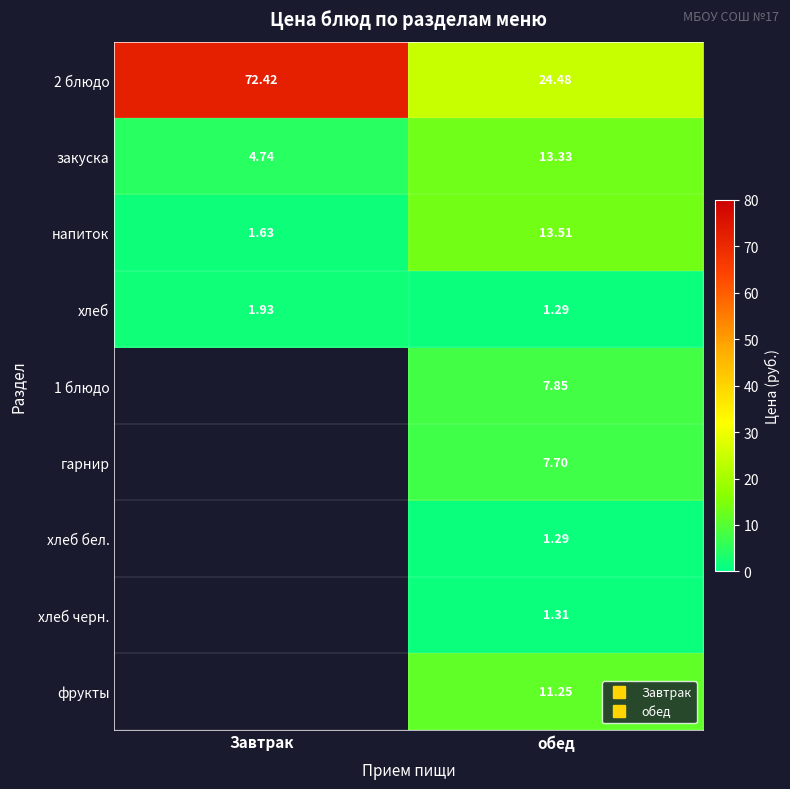

What is the maximum value shown in the chart?

72.4